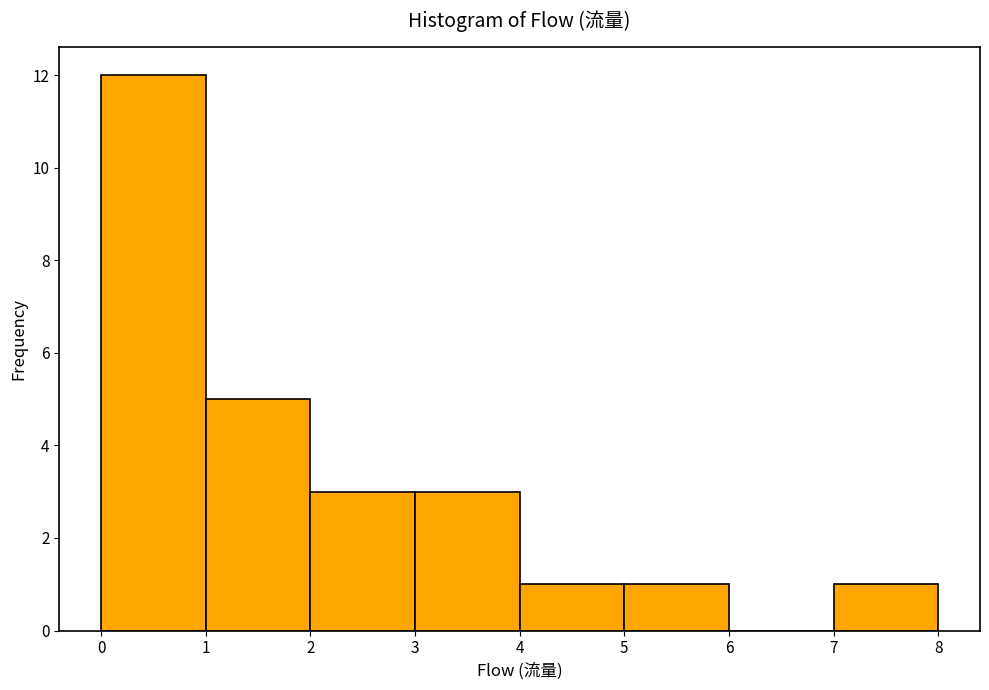

Over which range of the x-axis is the bar tallest?

0 to 1